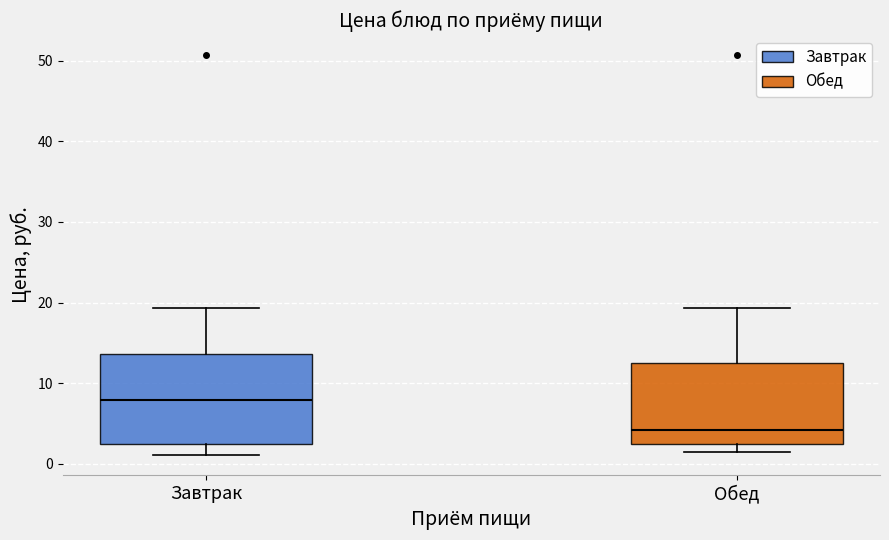

Reading left to right, read every box against the y-axis: the position of its median line, the range the box covers, and the ends of its whiskers. The values are not printed on the chart, so give them approximately, as read against the axis.

Завтрак: median 8, box 2 to 14, whiskers 1 to 19
Обед: median 4, box 2 to 13, whiskers 2 (just below the box's lower edge) to 19